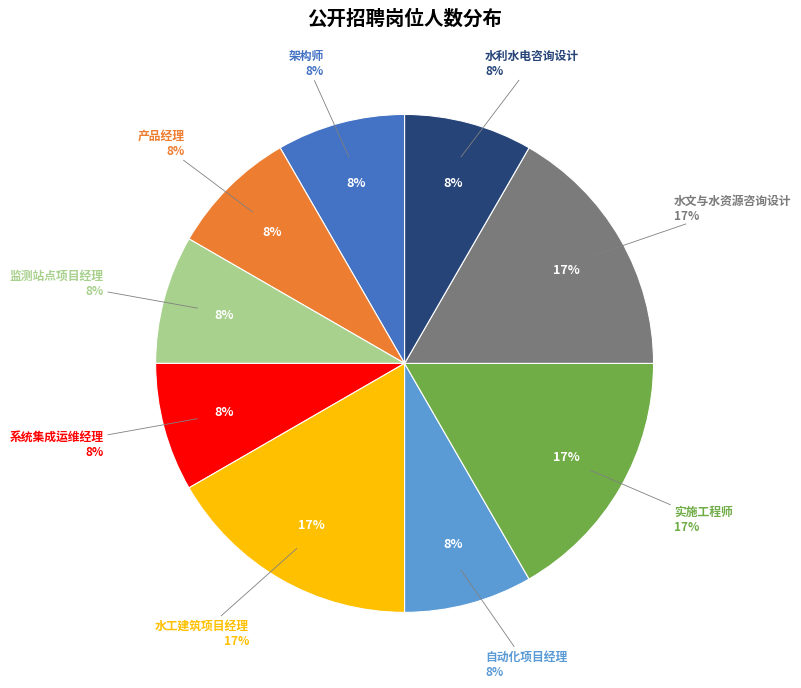

True or false: 监测站点项目经理 accounts for 8% of the total.

True